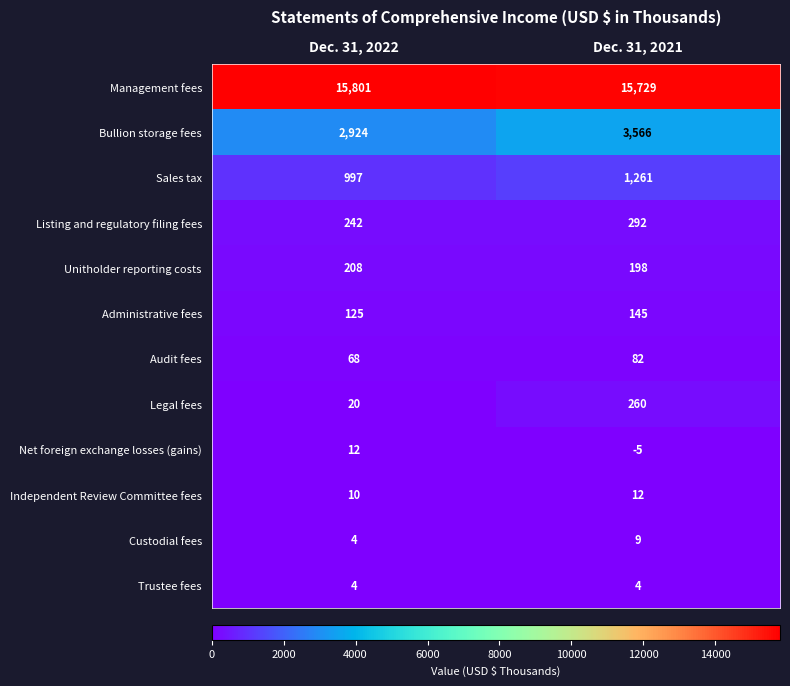

Is it true that Unitholder reporting costs equals 198 at Dec. 31, 2021?

True